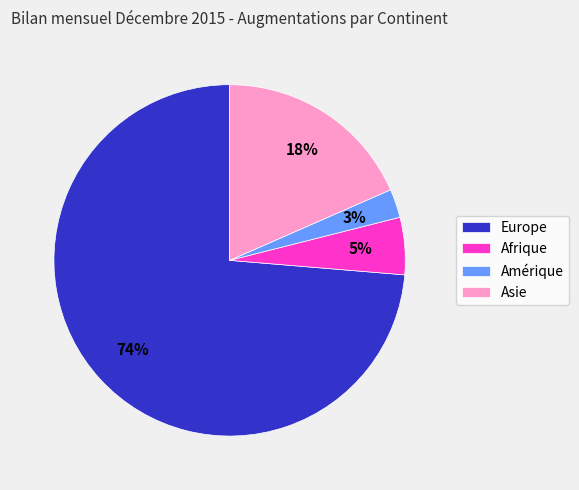

How many segments does this pie chart have?

4